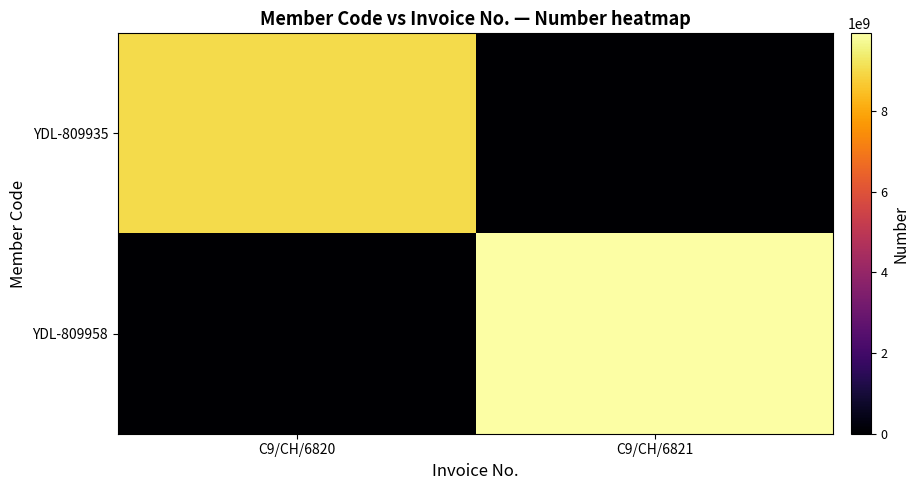

Rank the series by their average value, from lowest to highest.

YDL-809935, YDL-809958